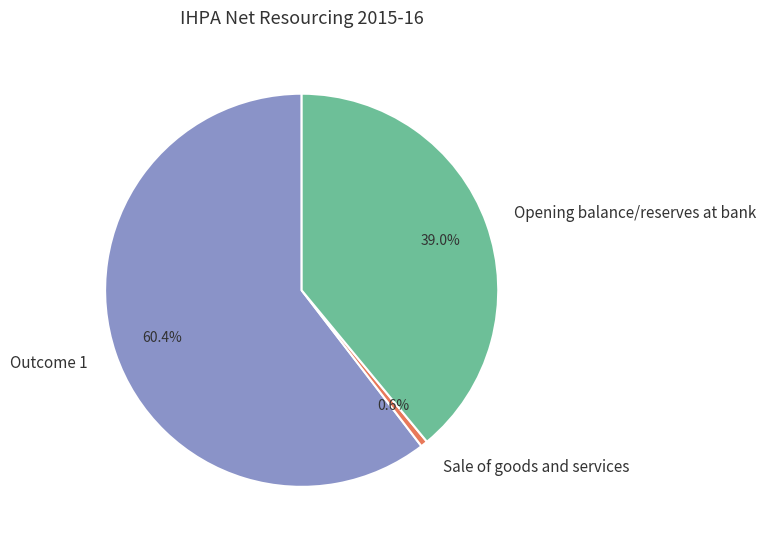

What is the total percentage of Outcome 1 and Opening balance/reserves at bank?

99.4%